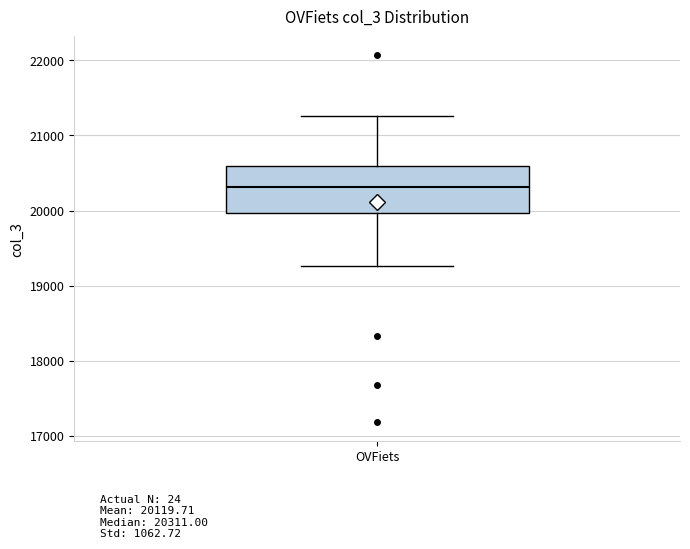

Transcribe this box plot: give where the median line is, the range the box spans, and where the two whiskers end, as read against the y-axis. The values are not printed on the chart, so give them approximately, as read against the axis.

median 20300, box 20000 to 20600, whiskers 19300 to 21300